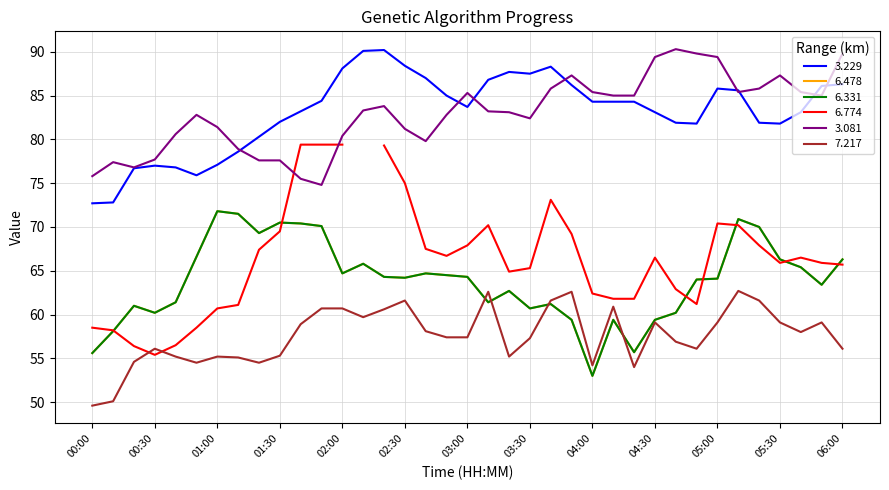

What is the total value across all series at 04:50?

355.7